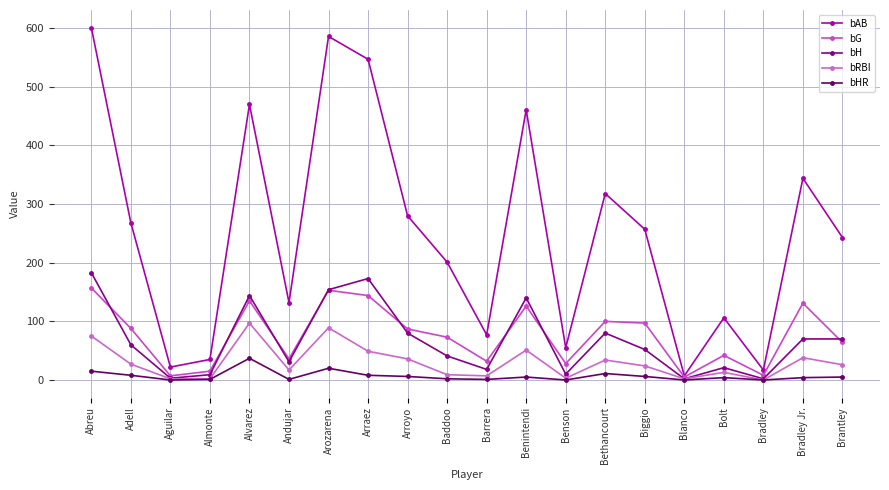

Between Adell and Benson, which series saw the biggest shift?

bAB